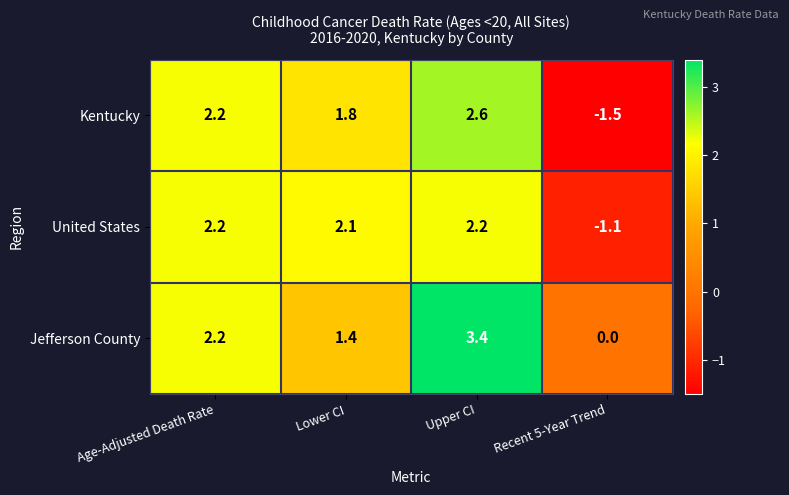

What is the difference between the second highest and minimum values in the Kentucky series?

3.7